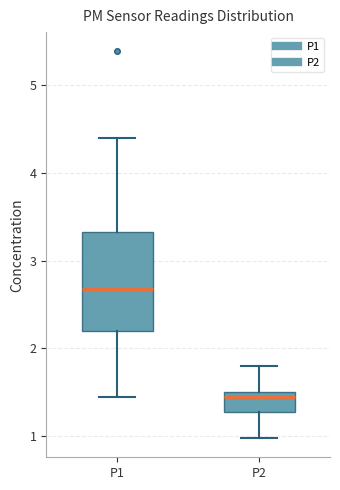

Reading left to right, read every box against the y-axis: the position of its median line, the range the box covers, and the ends of its whiskers. The values are not printed on the chart, so give them approximately, as read against the axis.

P1: median 2.7, box 2.2 to 3.3, whiskers 1.5 to 4.4
P2: median 1.5 (just below the box's upper edge), box 1.3 to 1.5, whiskers 1.0 to 1.8